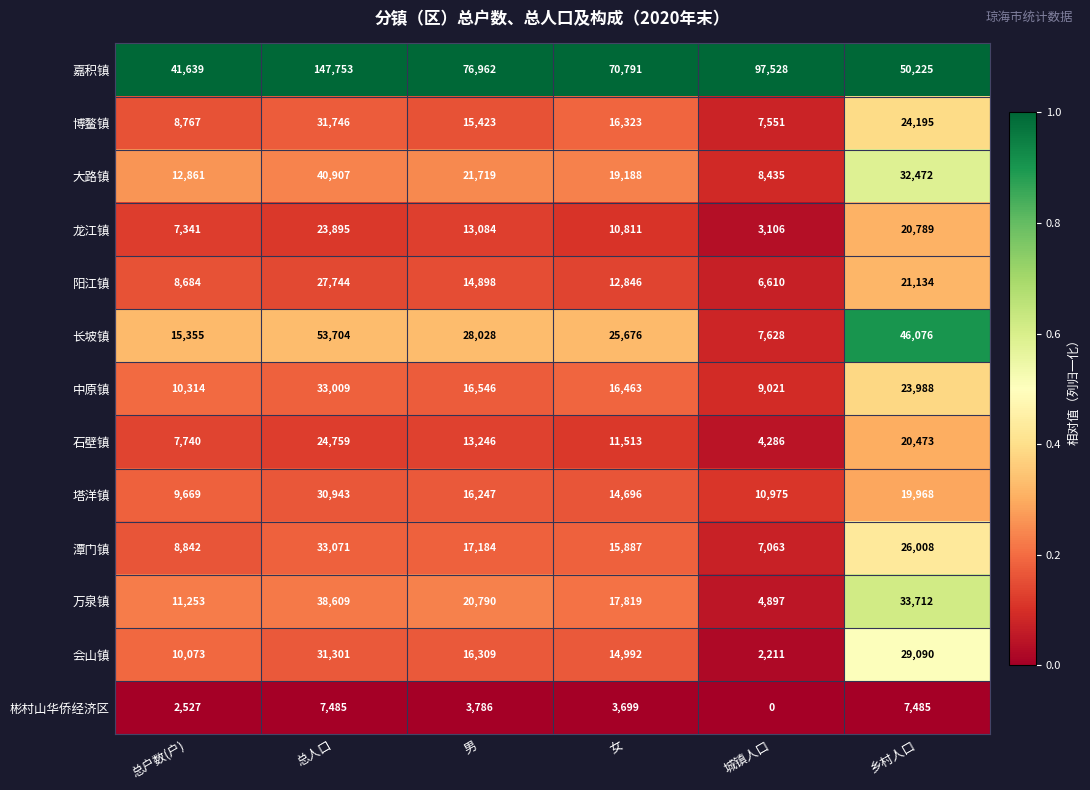

Rank the series by their maximum value, from lowest to highest.

彬村山华侨经济区, 龙江镇, 石壁镇, 阳江镇, 塔洋镇, 会山镇, 博鳌镇, 中原镇, 潭门镇, 万泉镇, 大路镇, 长坡镇, 嘉积镇